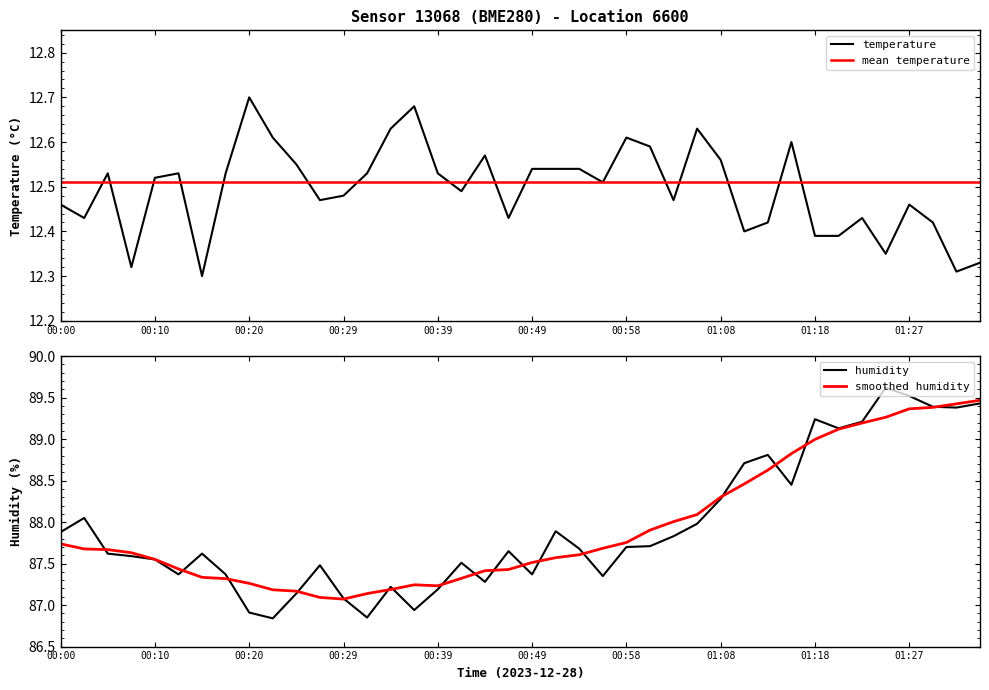

At which label does temperature reach its peak?

00:20